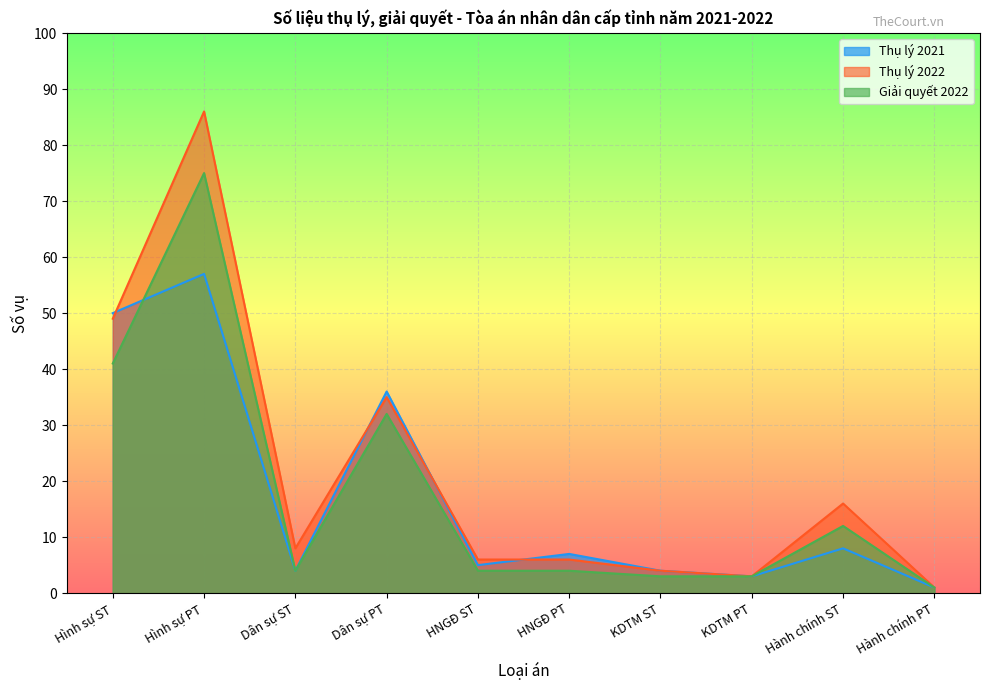

True or false: Thụ lý 2022 and Giải quyết 2022 intersect in this chart.

False